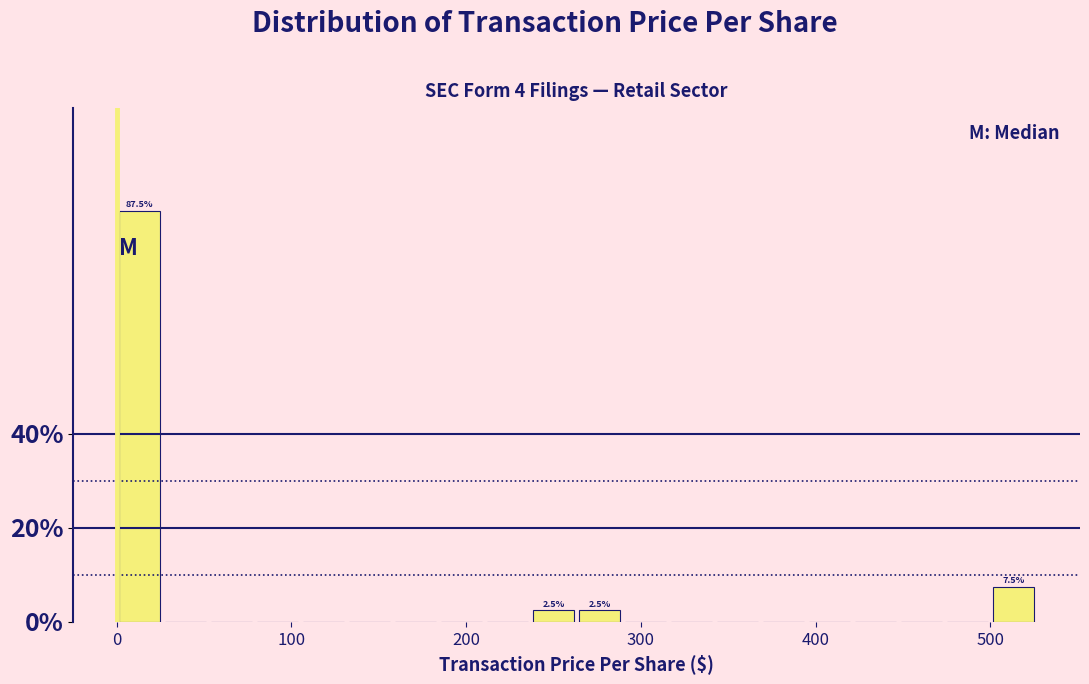

Read against the x-axis, roughly where is the centre of the tallest bar?

10